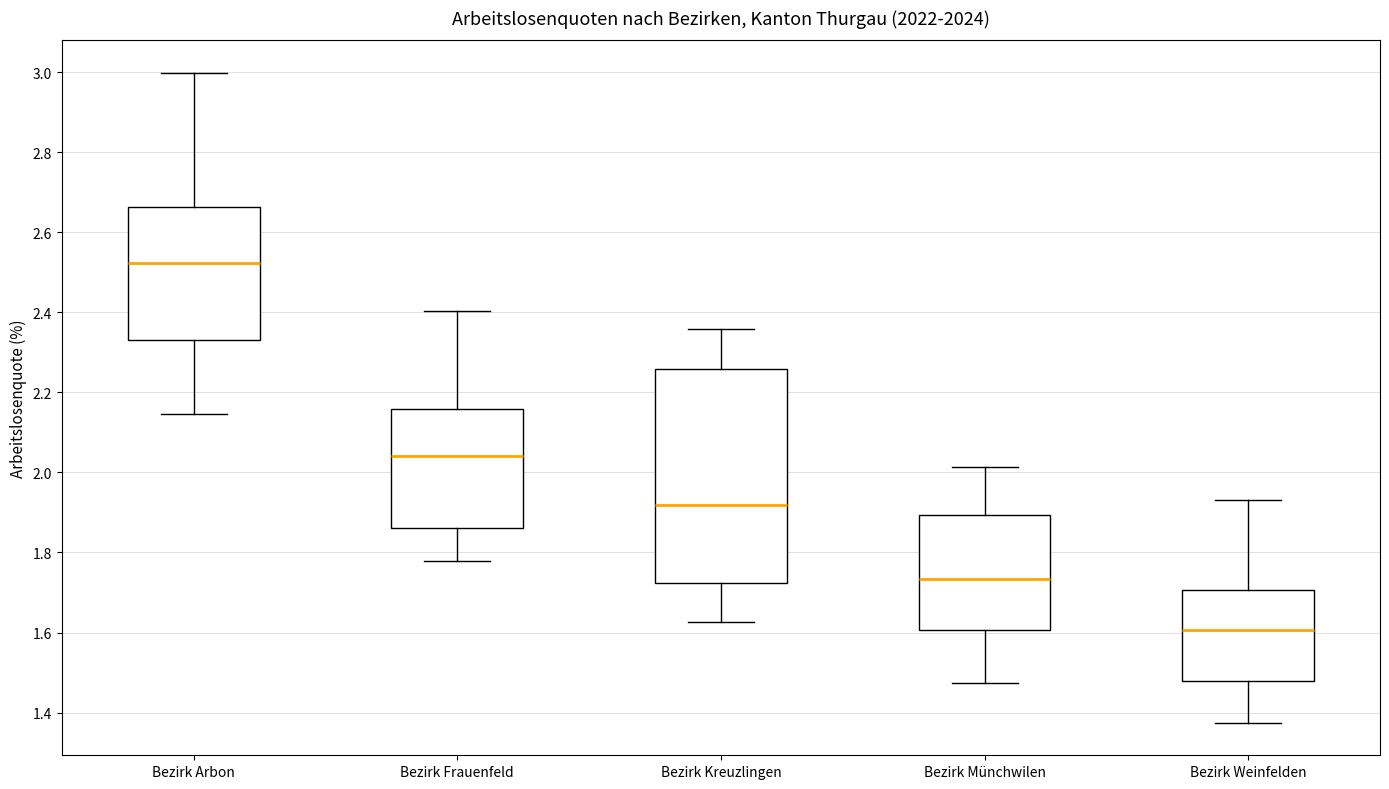

Reading left to right, transcribe this box plot: for each box, give where its median line is, the range the box spans, and where its two whiskers end, as read against the y-axis. The values are not printed on the chart, so give them approximately, as read against the axis.

Bezirk Arbon: median 2.52, box 2.34 to 2.66, whiskers 2.14 to 3.00
Bezirk Frauenfeld: median 2.04, box 1.86 to 2.16, whiskers 1.78 to 2.40
Bezirk Kreuzlingen: median 1.92, box 1.72 to 2.26, whiskers 1.62 to 2.36
Bezirk Münchwilen: median 1.74, box 1.60 to 1.90, whiskers 1.48 to 2.02
Bezirk Weinfelden: median 1.60, box 1.48 to 1.70, whiskers 1.38 to 1.94